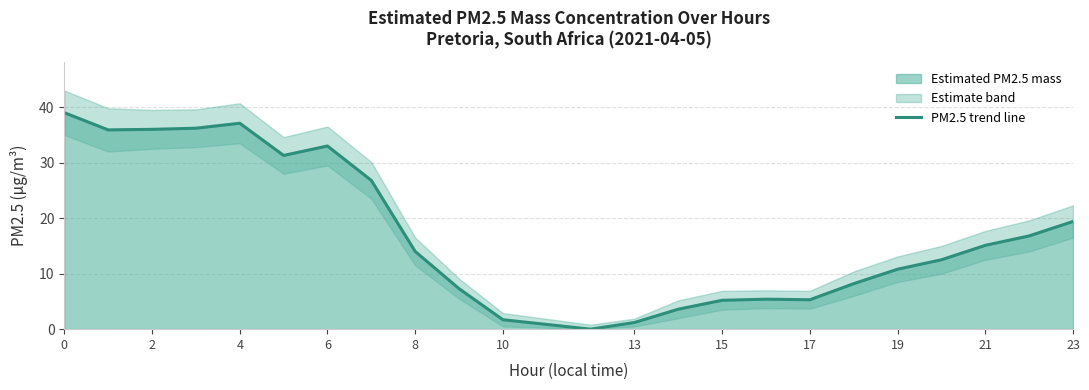

What is the sum of all values?

401.8